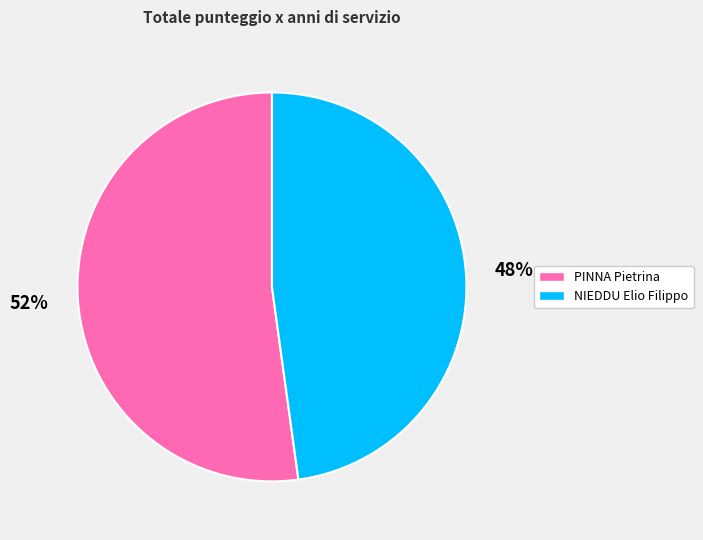

What is the ratio of the value at PINNA Pietrina to the value at NIEDDU Elio Filippo?

1.1